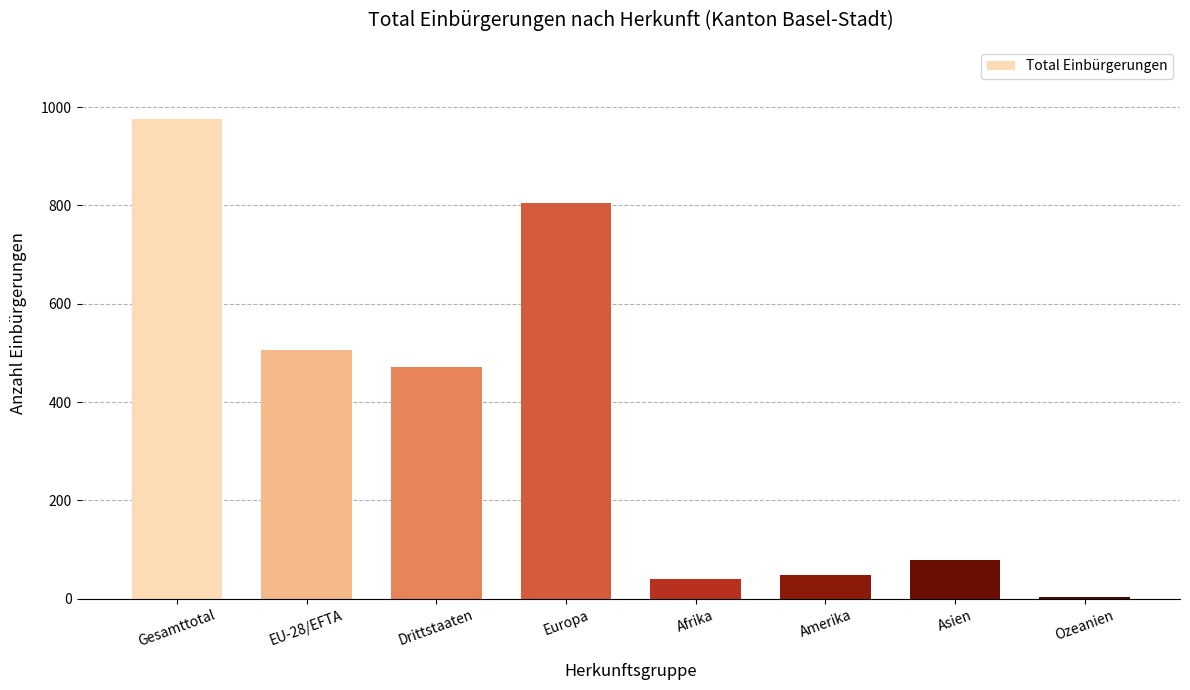

Reading right to left, transcribe all the data shown in this chart.

Ozeanien=4	Asien=78	Amerika=48	Afrika=41	Europa=805	Drittstaaten=471	EU-28/EFTA=505	Gesamttotal=976